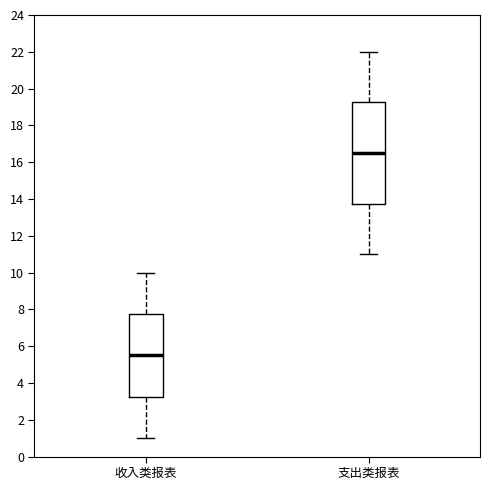

Reading left to right, transcribe this box plot: for each box, give where its median line is, the range the box spans, and where its two whiskers end, as read against the y-axis. The values are not printed on the chart, so give them approximately, as read against the axis.

收入类报表: median 5.6, box 3.2 to 7.8, whiskers 1.0 to 10.0
支出类报表: median 16.6, box 13.8 to 19.2, whiskers 11.0 to 22.0